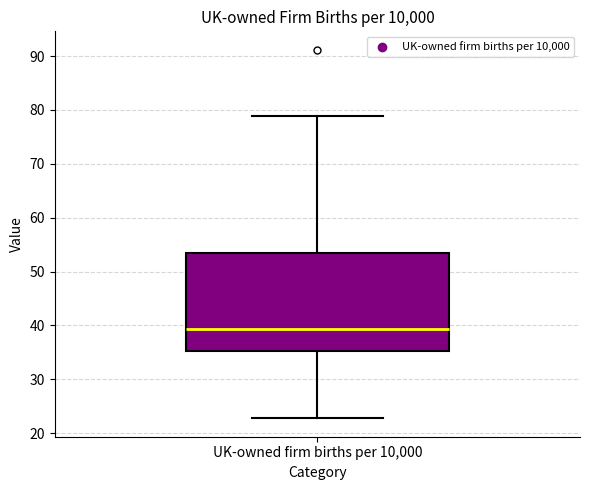

Read this box plot against the y-axis: the position of the median line, the range covered by the box, and the ends of both whiskers. The values are not printed on the chart, so give them approximately, as read against the axis.

median 39, box 35 to 53, whiskers 23 to 79